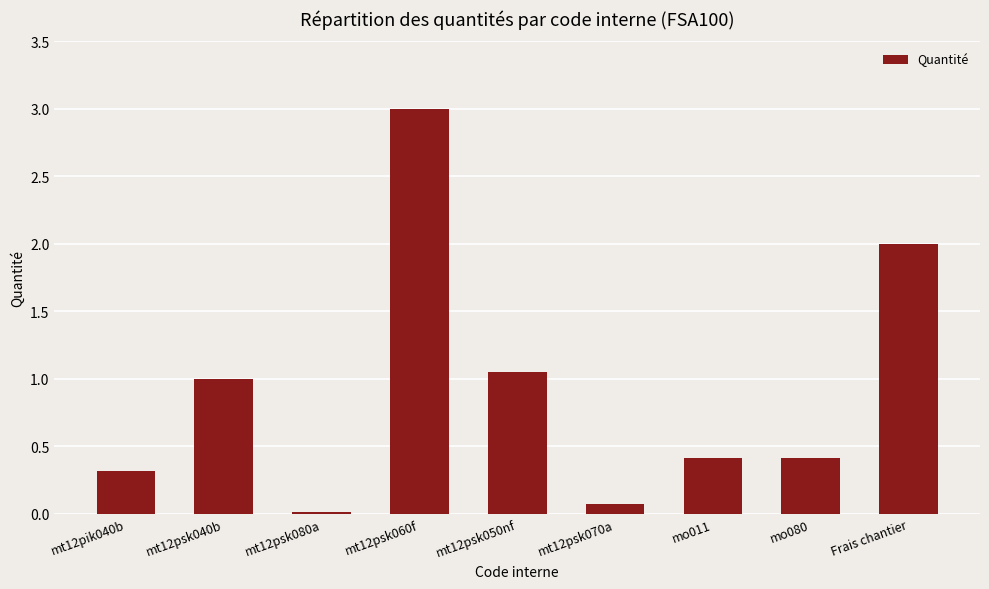

What is the sum of all values?

8.3